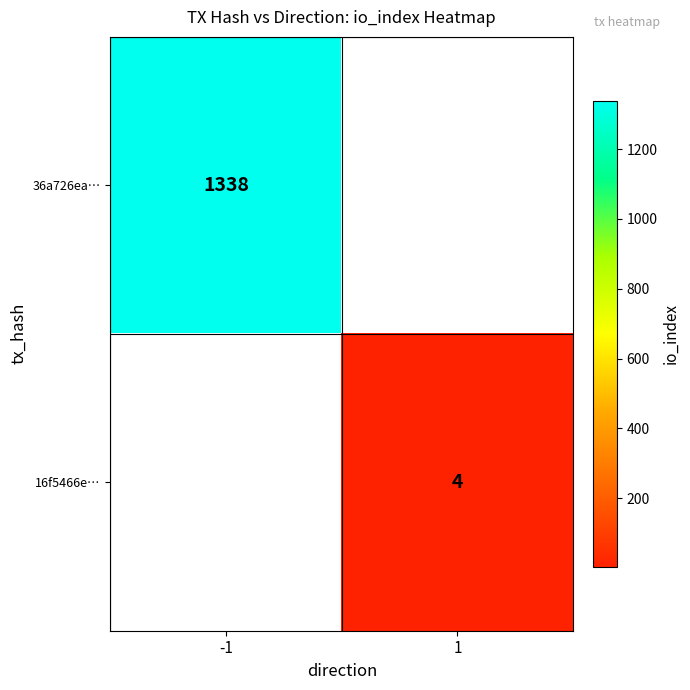

The 36a726ea… series shows 1338 at -1. True or false?

True